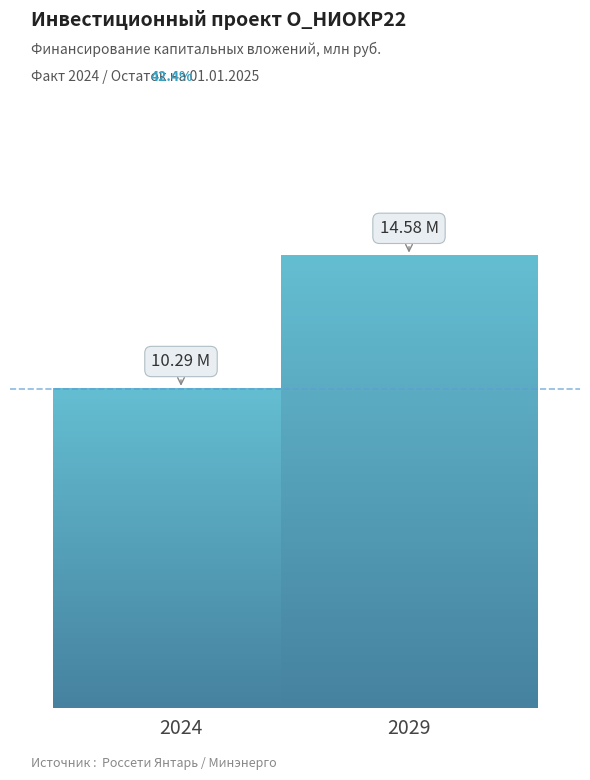

What is the difference between the values at 2024 and 2029?

4.3